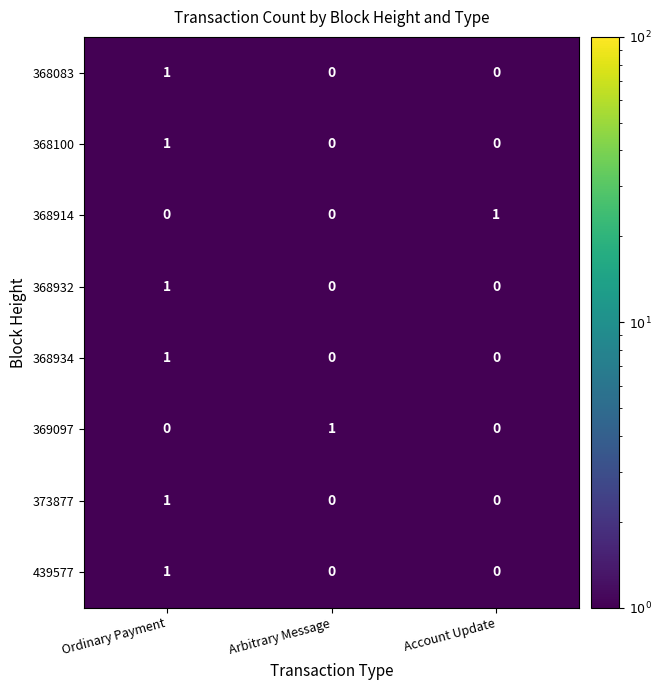

Is it true that 368934 equals 0 at Account Update?

True